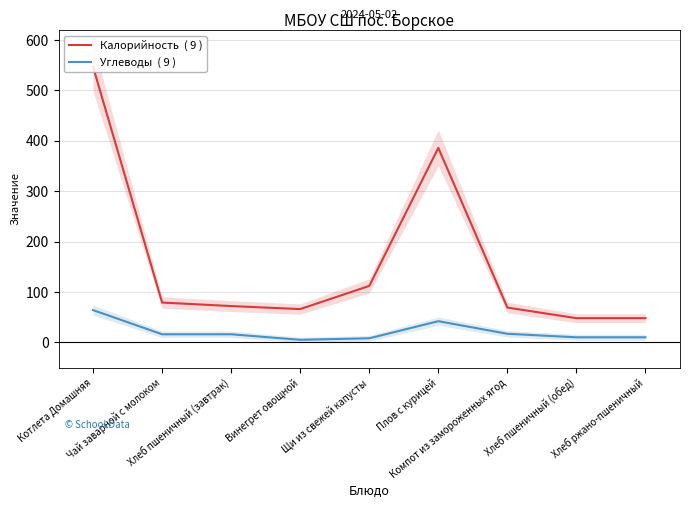

Where does the Углеводы  ( 9 ) series first go above 16?

Котлета Домашняя